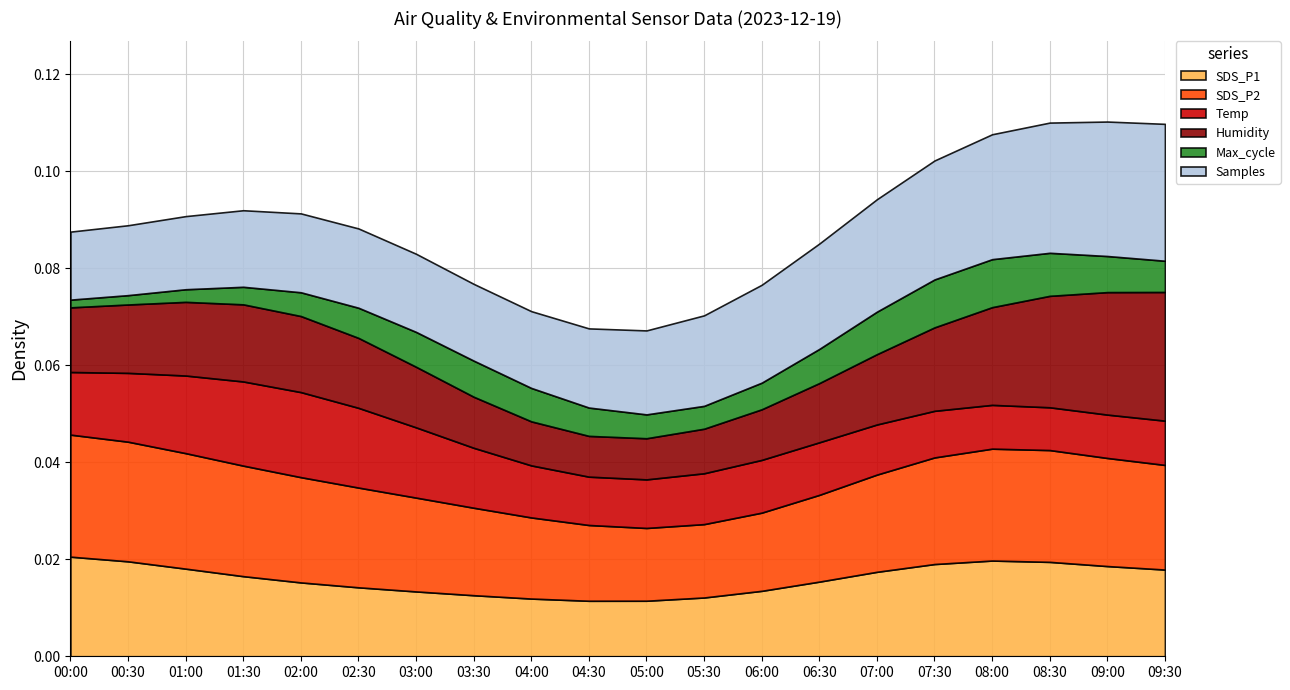

Count the number of data series in this chart.

6